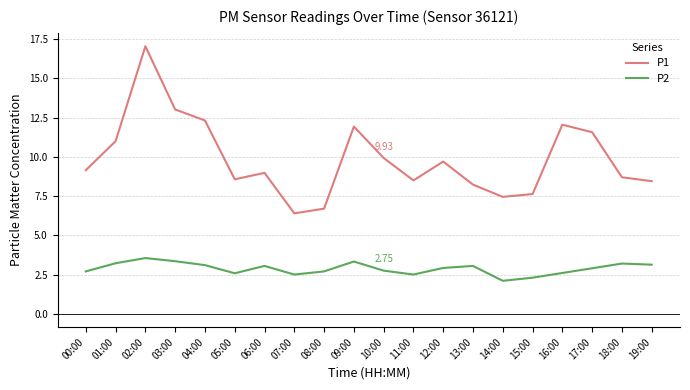

True or false: P2 and P1 cross at least once.

False